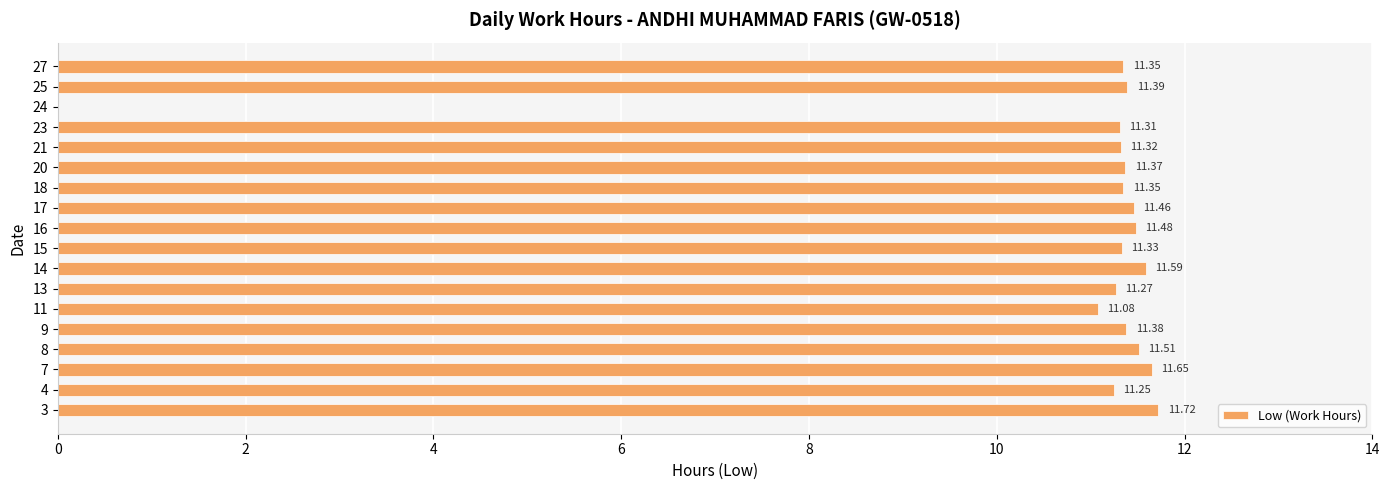

What is the ratio of the value at 27 to the value at 3?

1.0